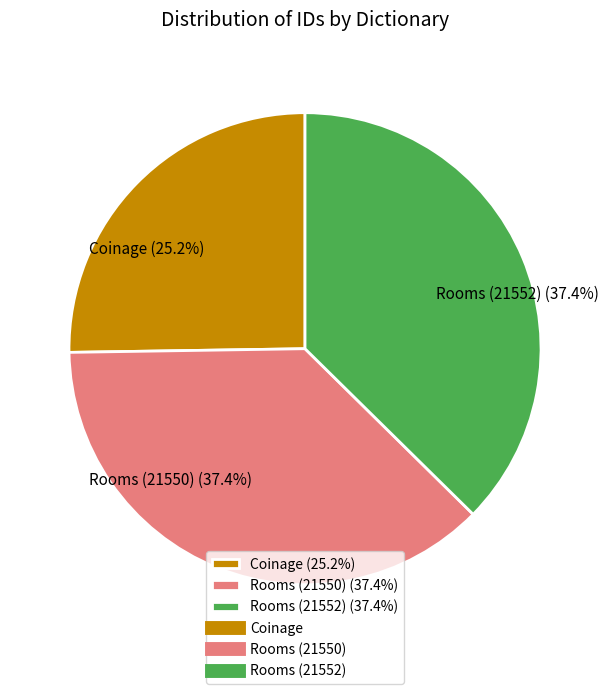

Approximately how many times larger is the value at Coinage (25.2%) compared to Rooms (21550) (37.4%)?

0.7